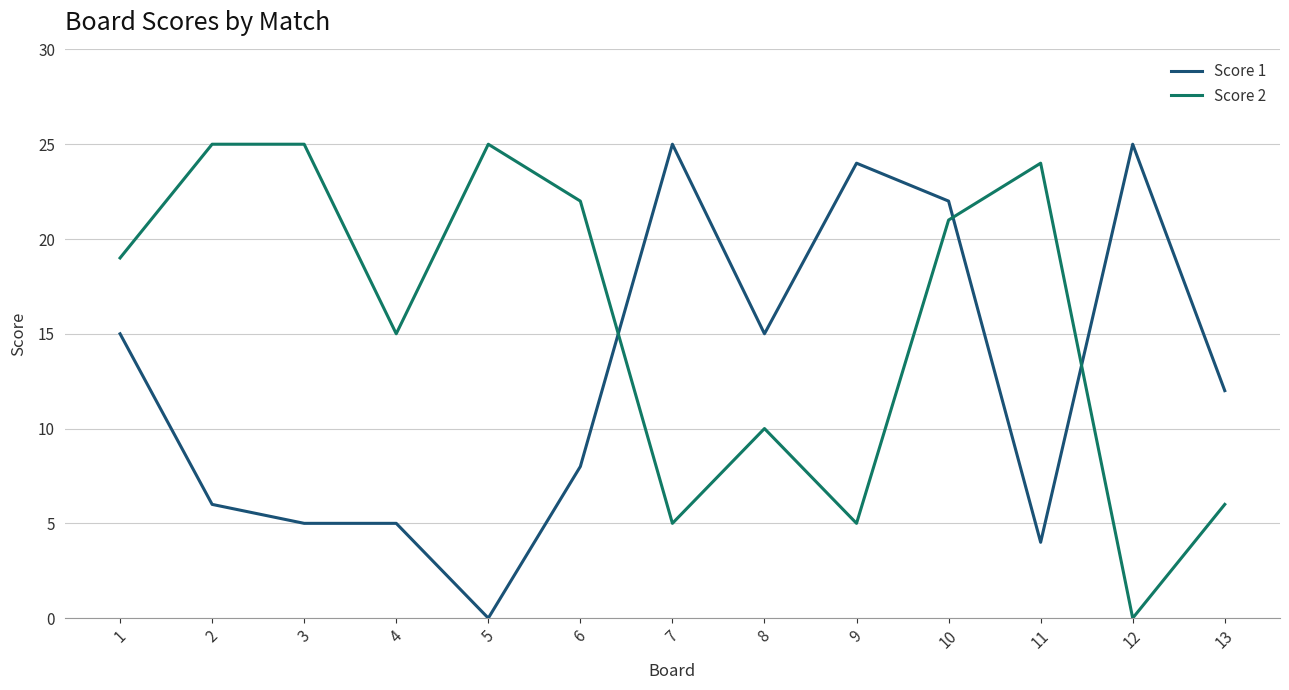

How many intersections are there between Score 1 and Score 2?

3